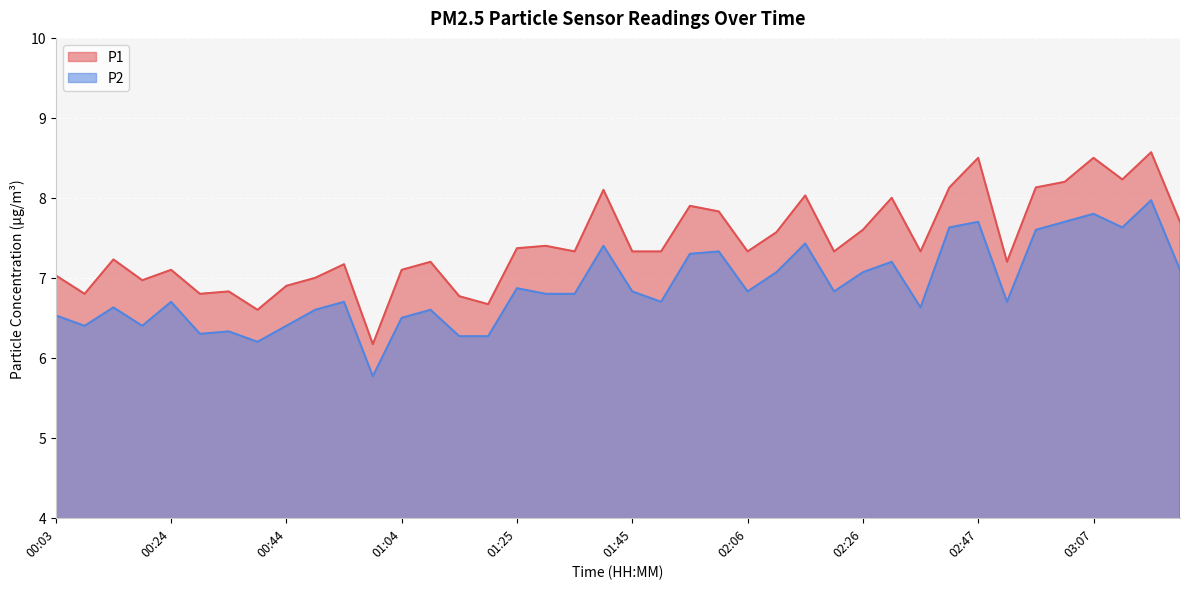

Does the chart display data point markers on the line(s)?

No